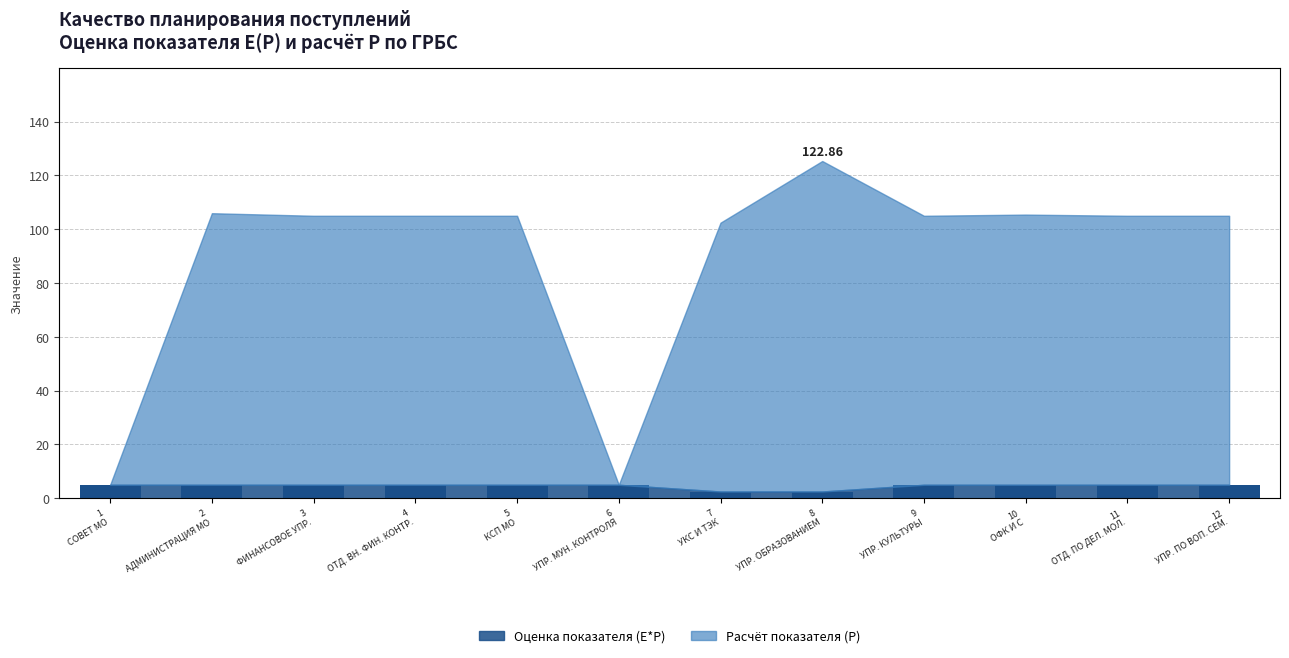

What are all the series names shown in the legend?

Оценка показателя (E*P), Расчёт показателя (P)